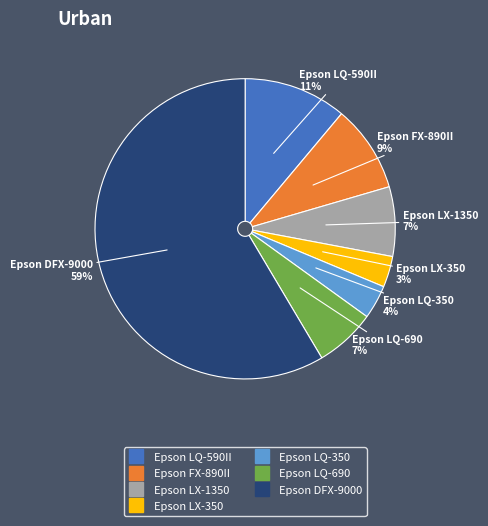

True or false: Epson LX-350 accounts for 3% of the total.

True